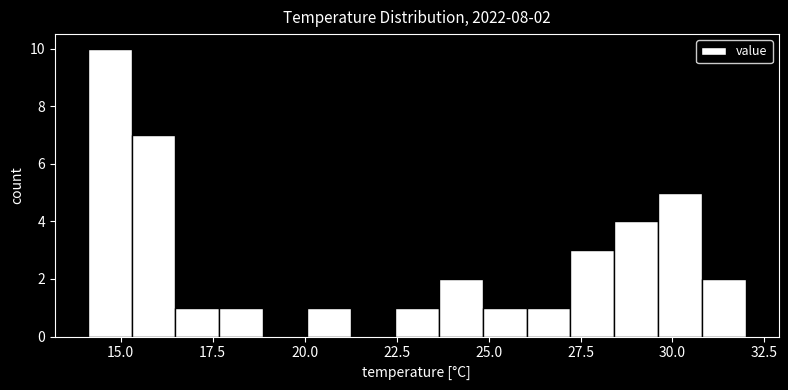

Read against the x-axis, roughly where is the centre of the tallest bar?

14.5